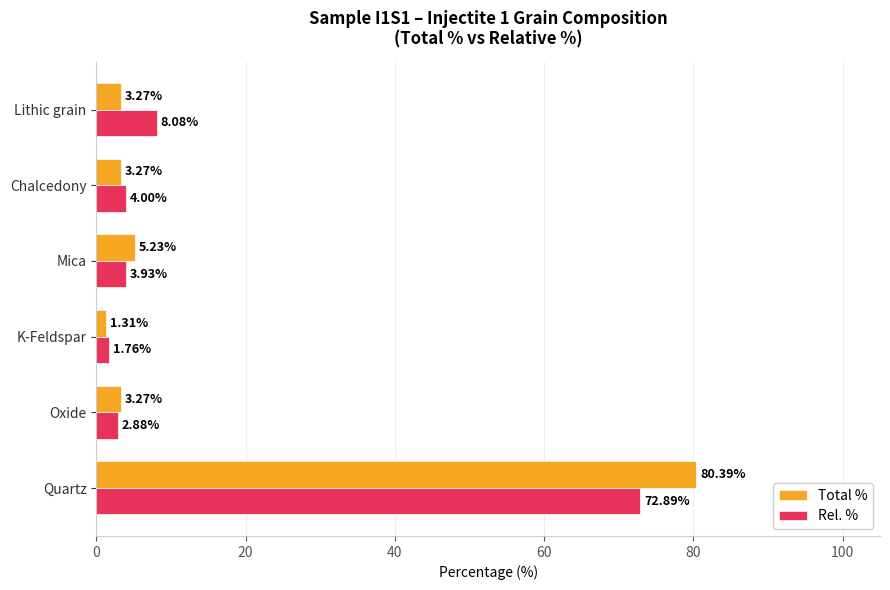

Which series has the widest spread of values?

Total %